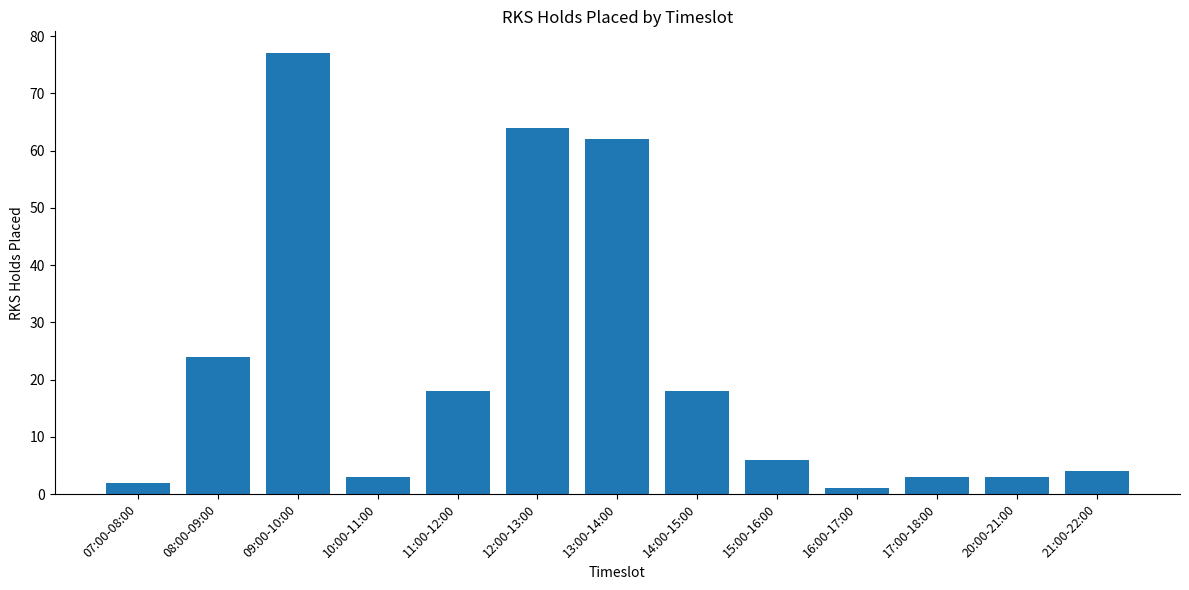

At which label is the value closest to 39?

08:00-09:00